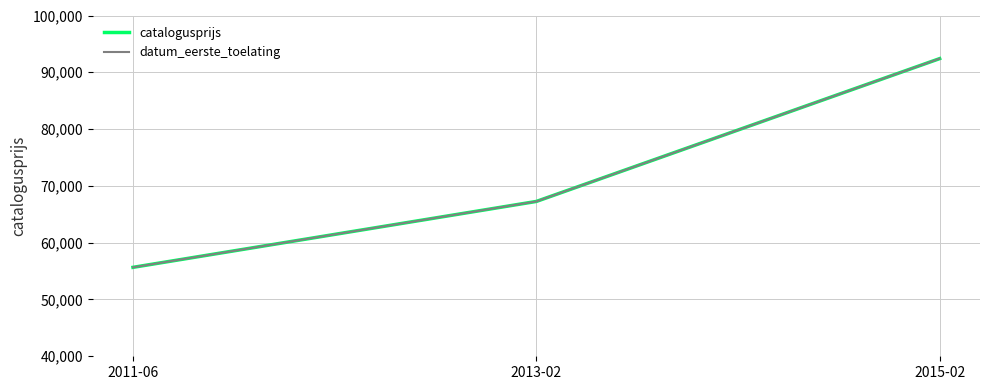

What value does the catalogusprijs series have at 2015-02, to the nearest 100?

92400